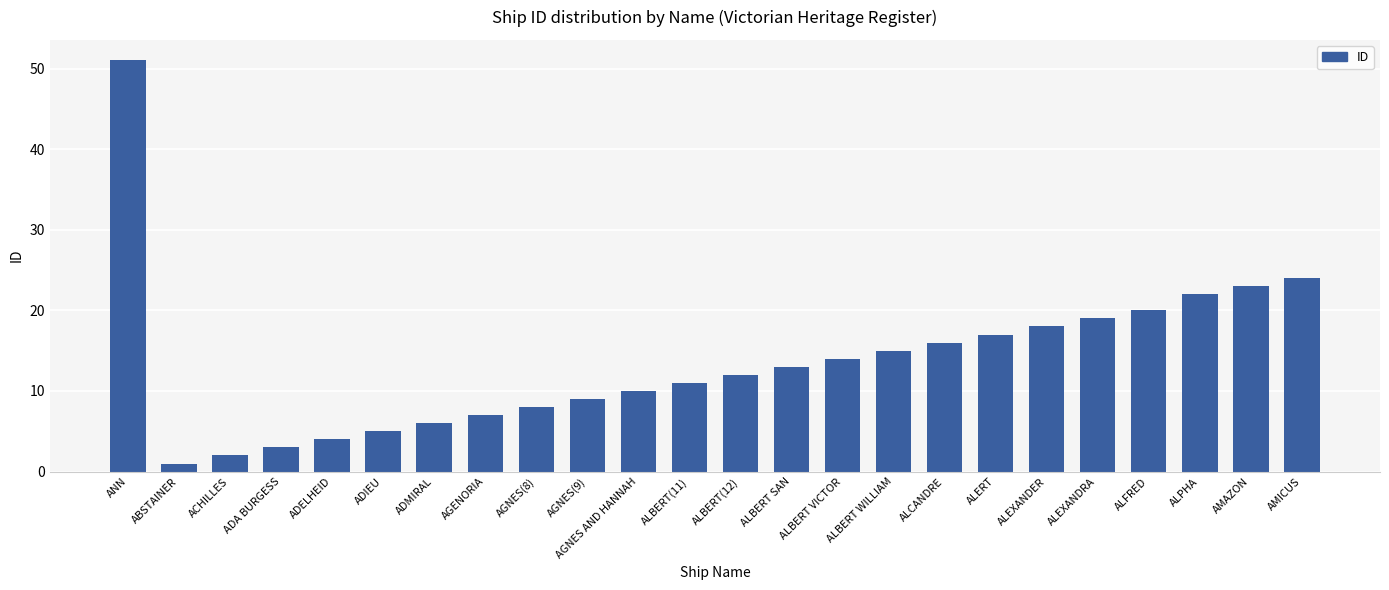

What is the approximate value at ALPHA, to the nearest 5?

20